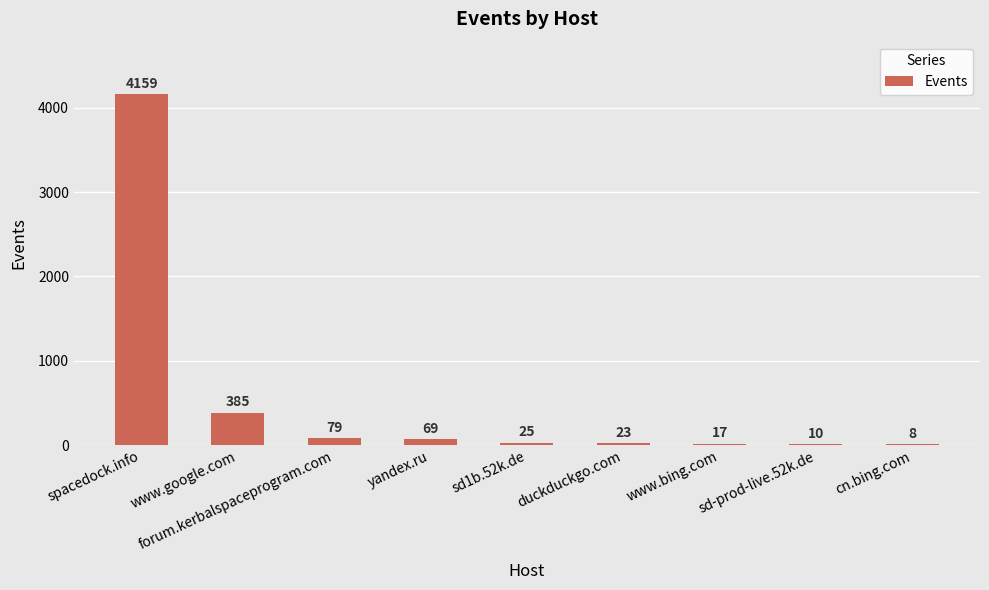

What value does the data have at forum.kerbalspaceprogram.com?

79